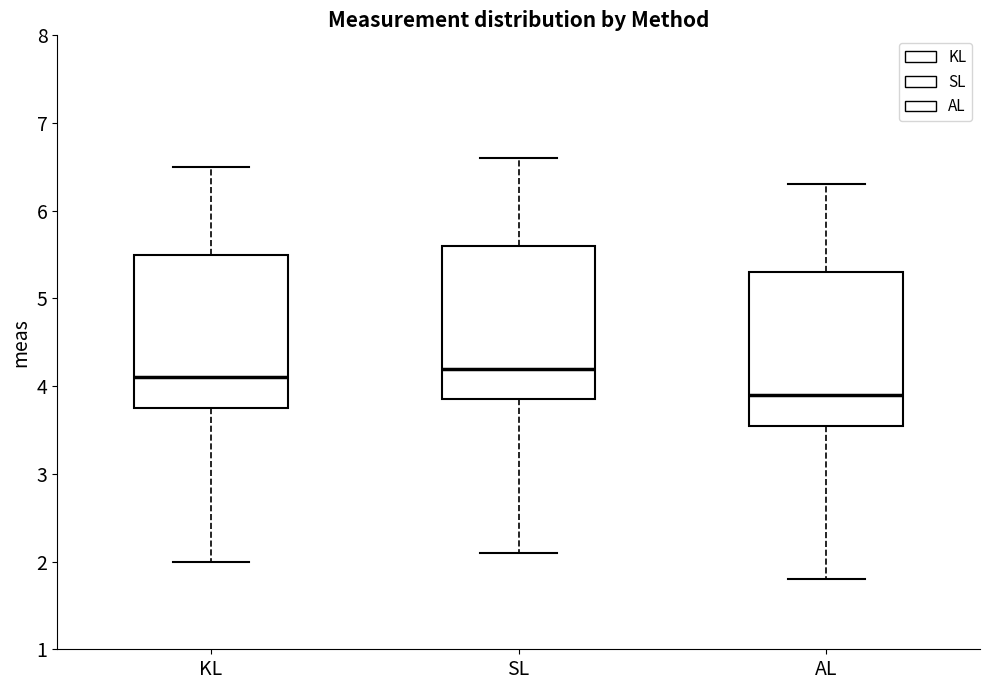

Which box's median line is the highest?

SL